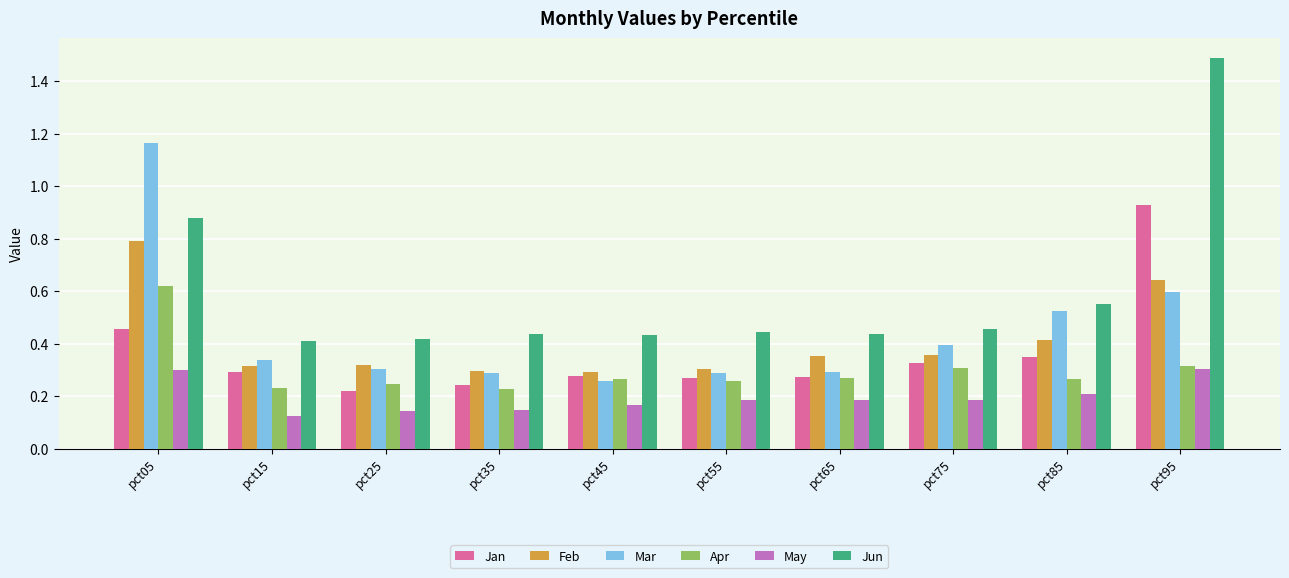

What is the total value across all series at pct75?

2.0